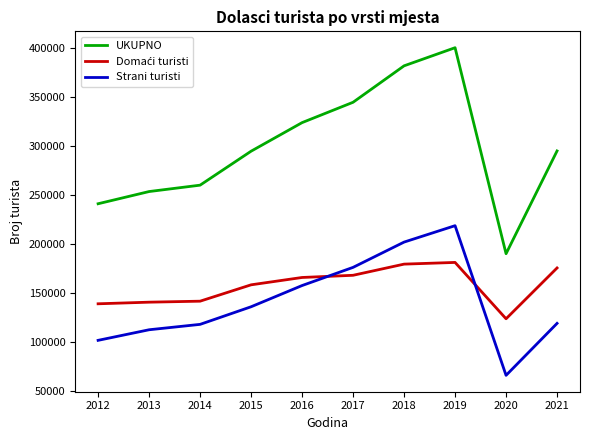

True or false: UKUPNO and Strani turisti cross at least once.

False